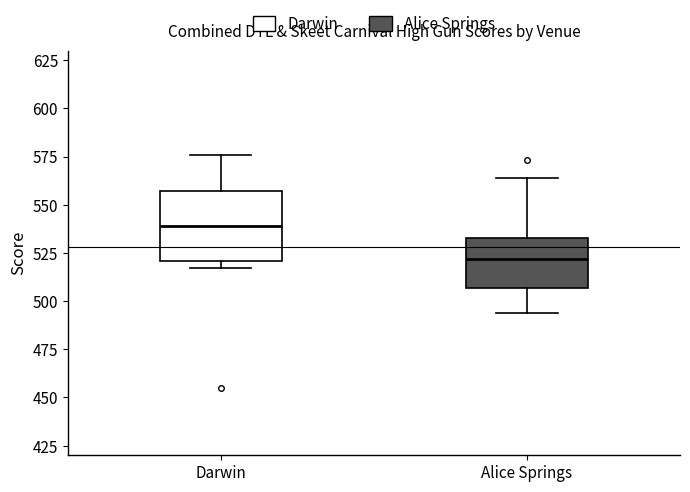

Which box has the lowest median line?

Alice Springs